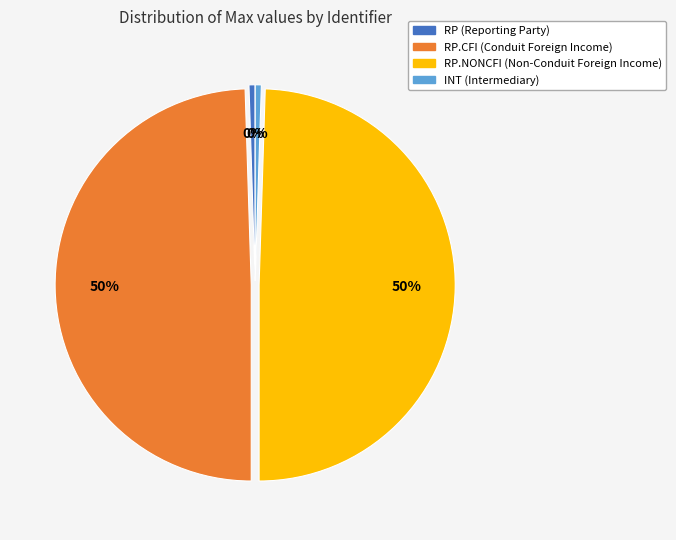

Is there a majority slice in this chart?

No